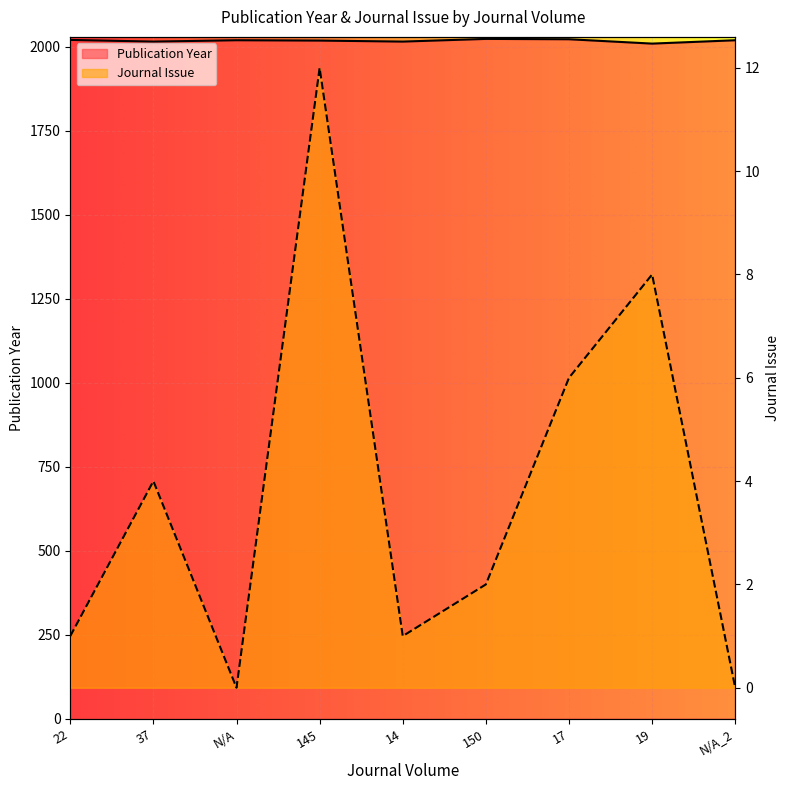

What are all the series names shown in the legend?

Publication Year, Journal Issue